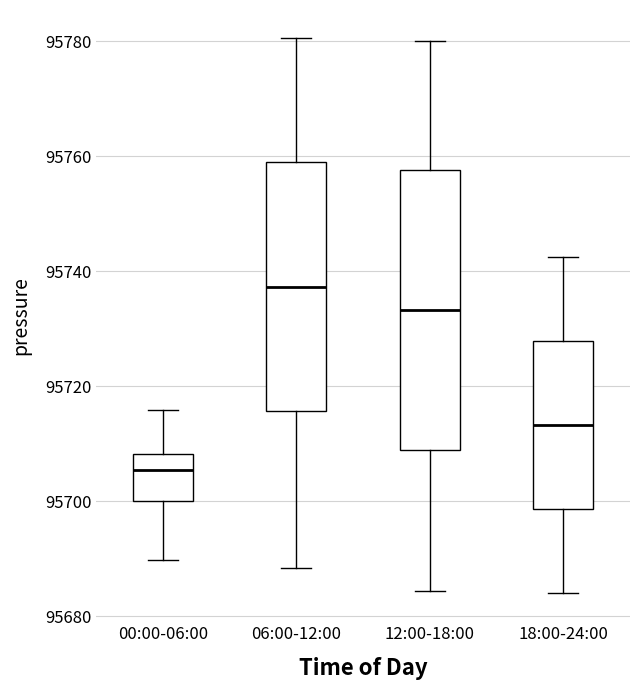

Reading left to right, transcribe this box plot: for each box, give where its median line is, the range the box spans, and where its two whiskers end, as read against the y-axis. The values are not printed on the chart, so give them approximately, as read against the axis.

00:00-06:00: median 95706, box 95700 to 95708, whiskers 95690 to 95716
06:00-12:00: median 95738, box 95716 to 95758, whiskers 95688 to 95780
12:00-18:00: median 95734, box 95708 to 95758, whiskers 95684 to 95780
18:00-24:00: median 95714, box 95698 to 95728, whiskers 95684 to 95742